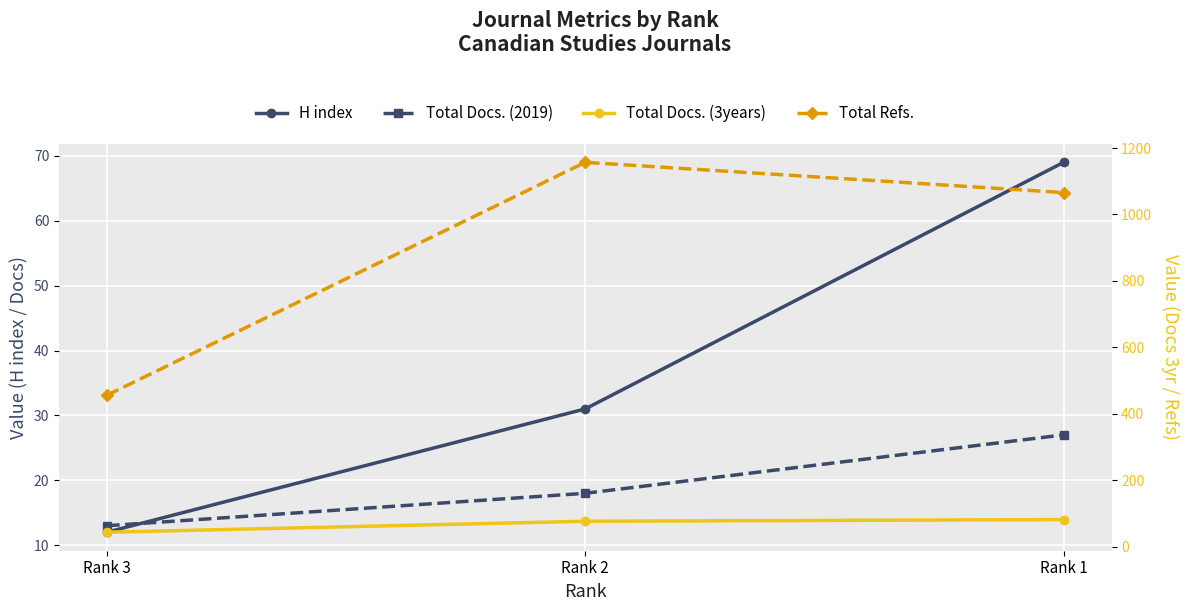

Which has a higher value, Rank 1 or Rank 3?

Rank 1